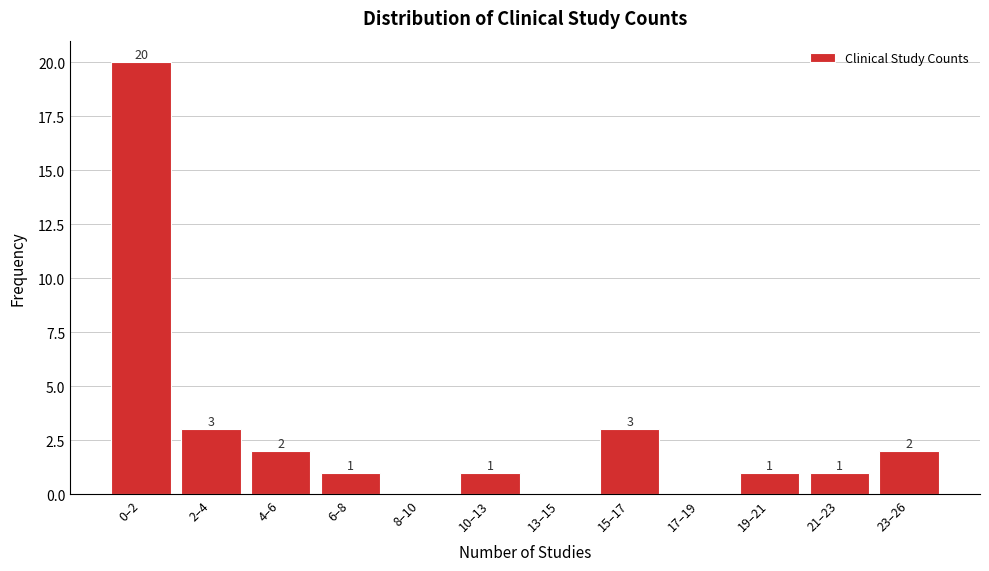

Reading left to right, extract all data points from this chart.

0–2=20	2–4=3	4–6=2	6–8=1	8–10=0	10–13=1	13–15=0	15–17=3	17–19=0	19–21=1	21–23=1	23–26=2